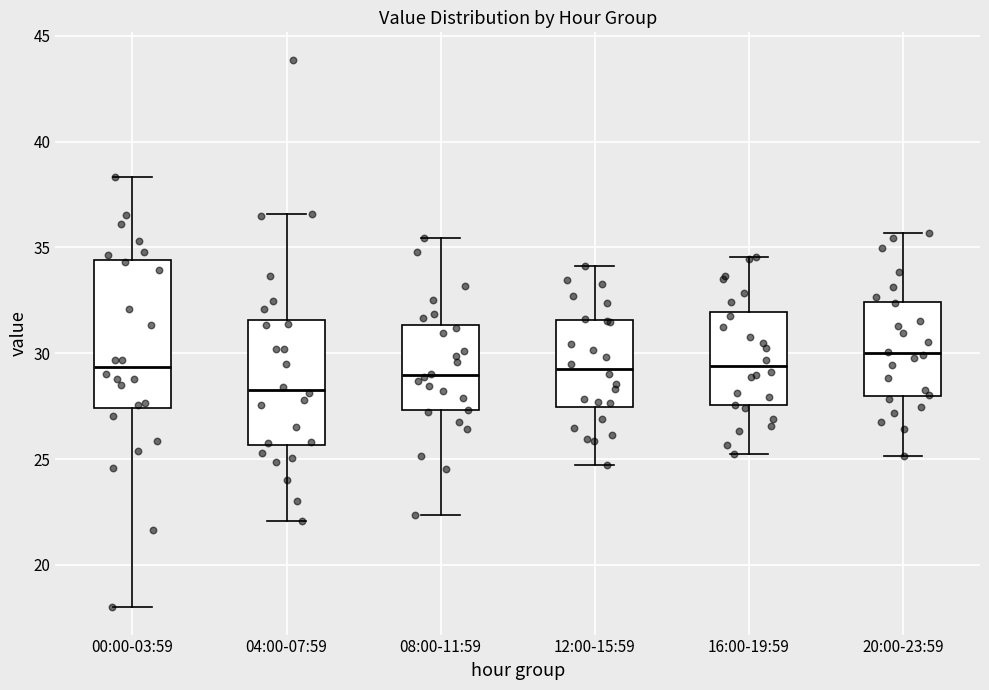

Where is the lower edge of the box for 12:00-15:59 on the y-axis? The values are not printed on the chart, so give them approximately, as read against the axis.

27.5